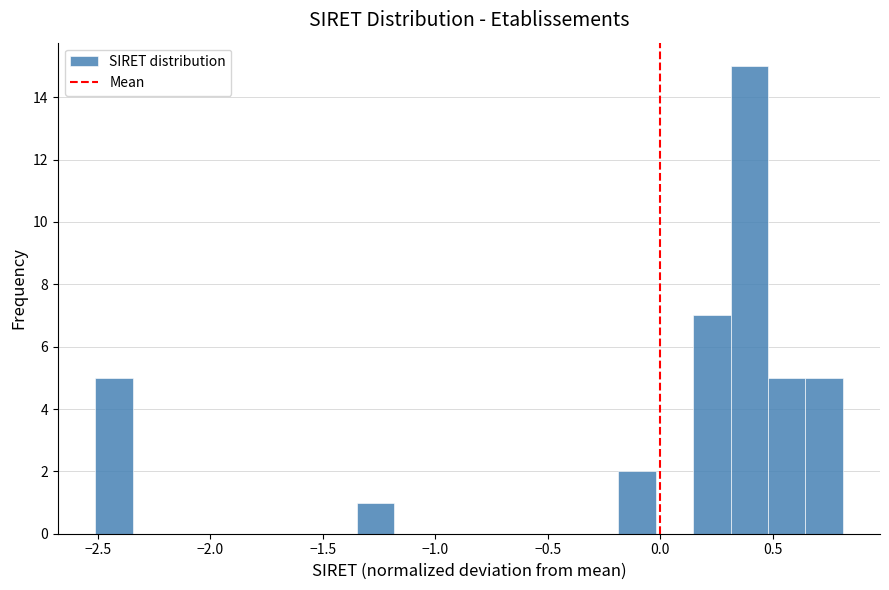

Read against the x-axis, roughly where is the centre of the tallest bar?

0.40